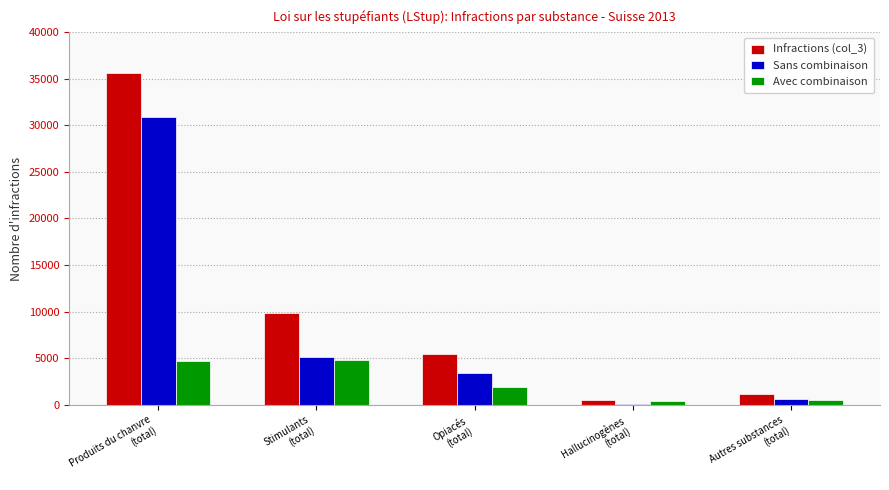

What is the greatest value displayed?

35603